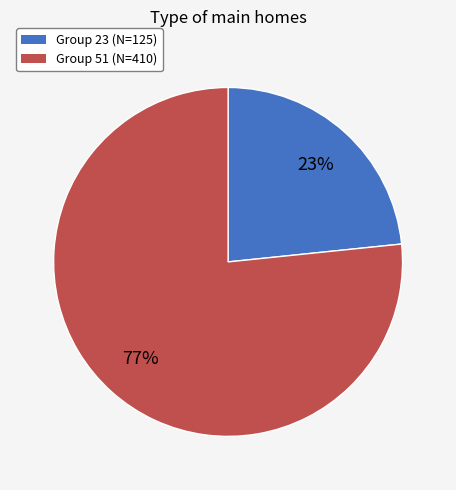

How many segments does this pie chart have?

2